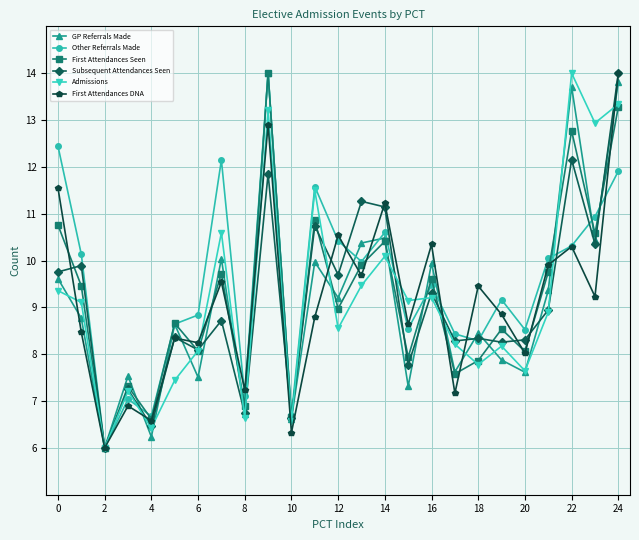

How many lines are shown in the chart?

6